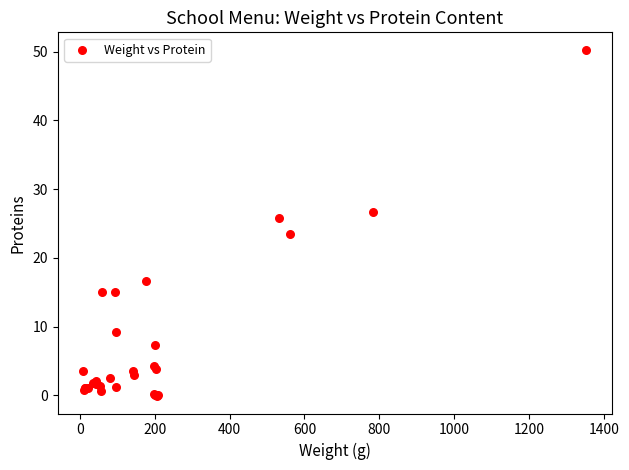

What Y value in the scatter plot is closest to 25?

25.8